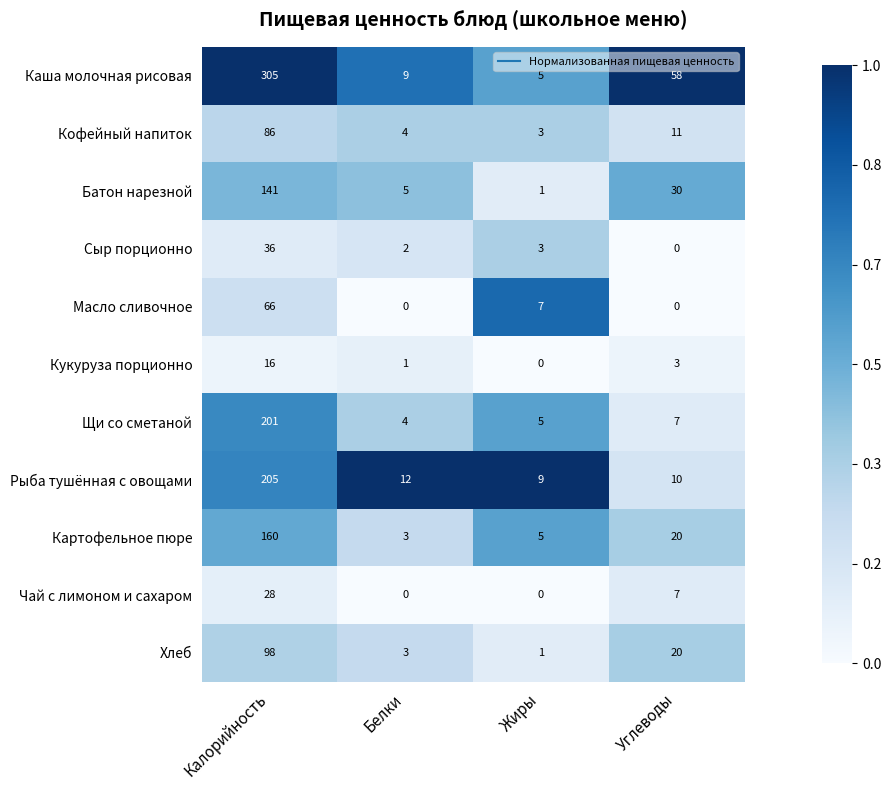

Where is Кукуруза порционно nearest to the value 8?

Углеводы